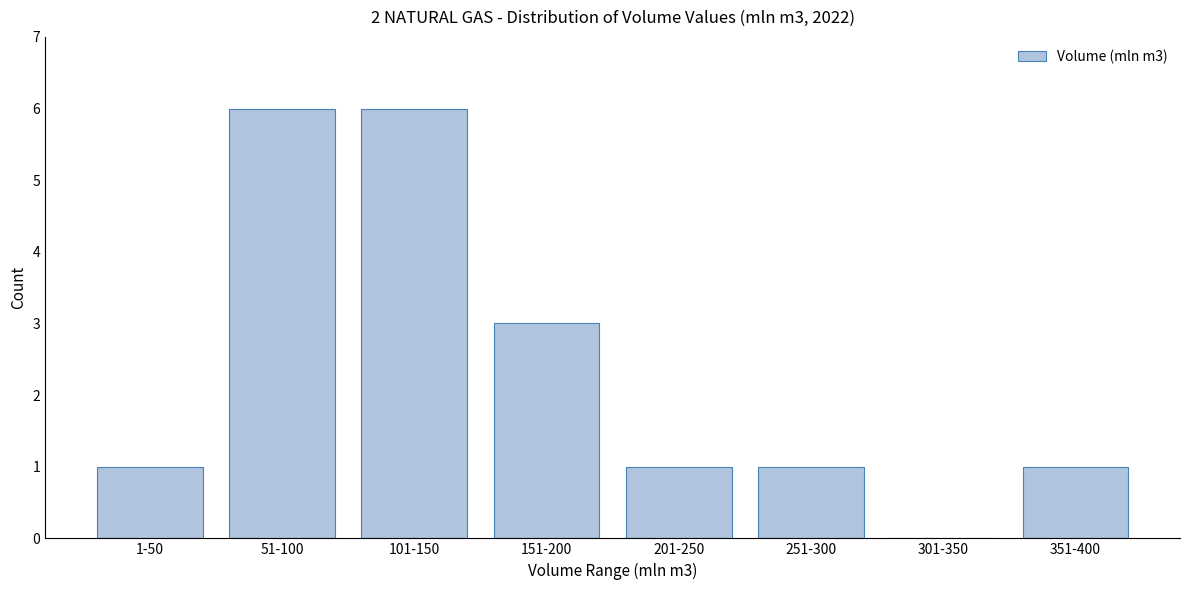

Reading left to right, what are all the values shown in this chart?

1-50=1	51-100=6	101-150=6	151-200=3	201-250=1	251-300=1	301-350=0	351-400=1